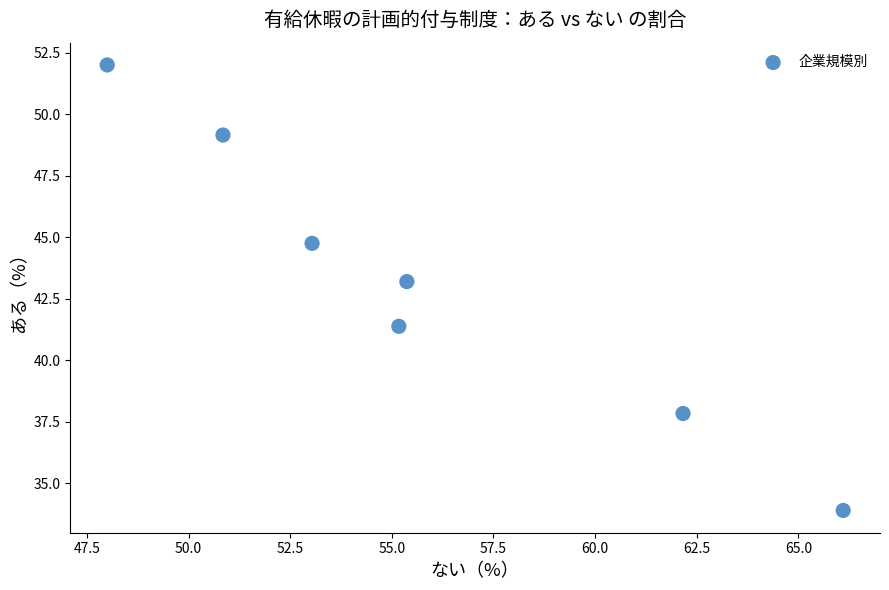

What Y value in the scatter plot is closest to 42?

41.4